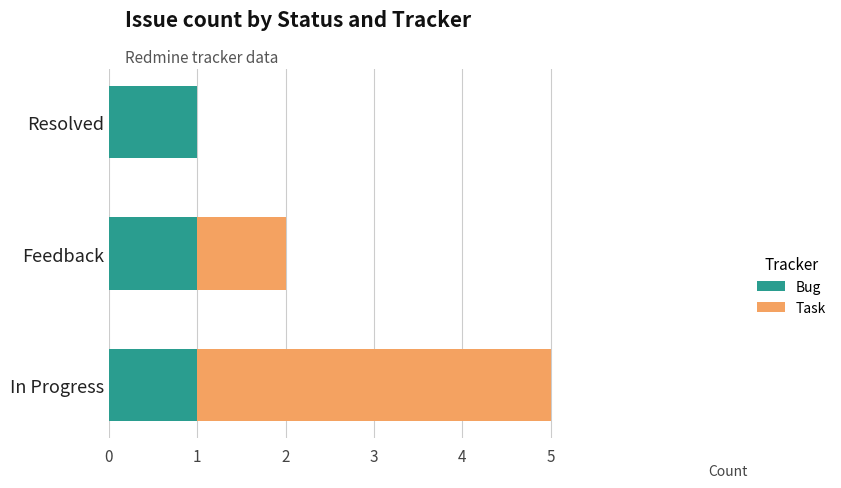

What is the total value across all series at In Progress?

5